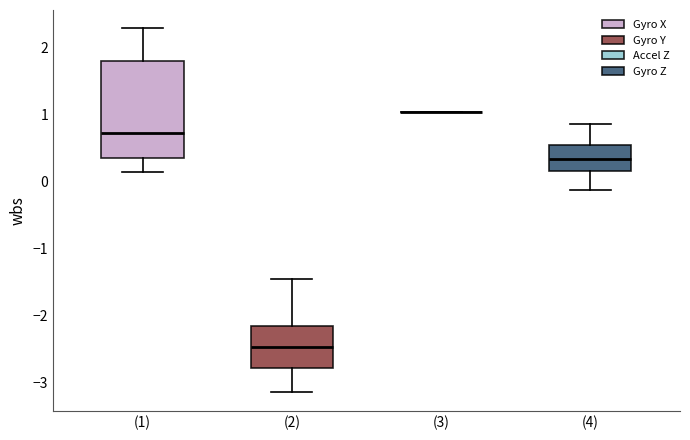

Where does the lower whisker of the box for (4) end on the y-axis? The values are not printed on the chart, so give them approximately, as read against the axis.

-0.1